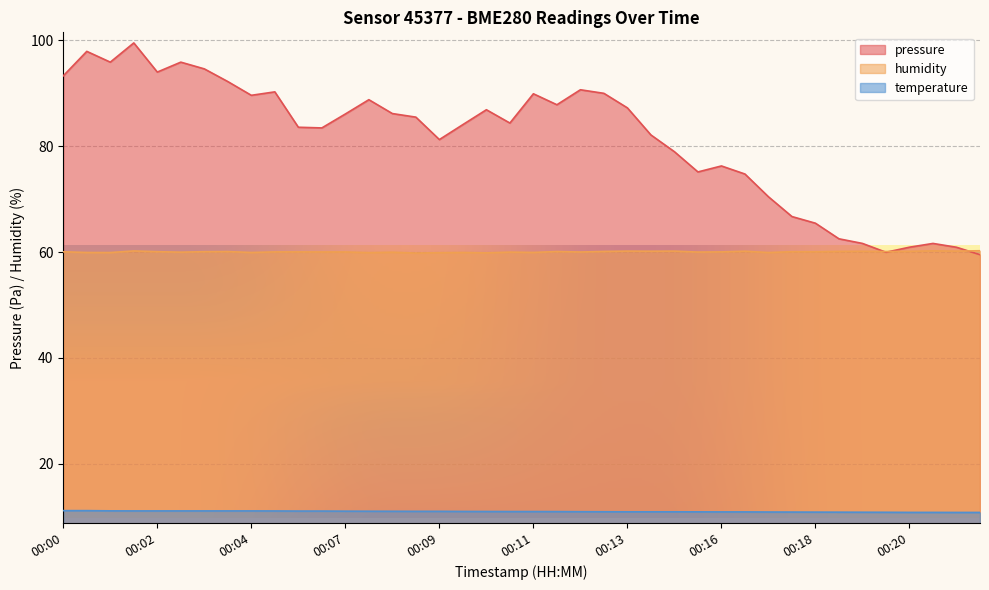

Which has a higher value, 00:02 or 00:07?

00:02